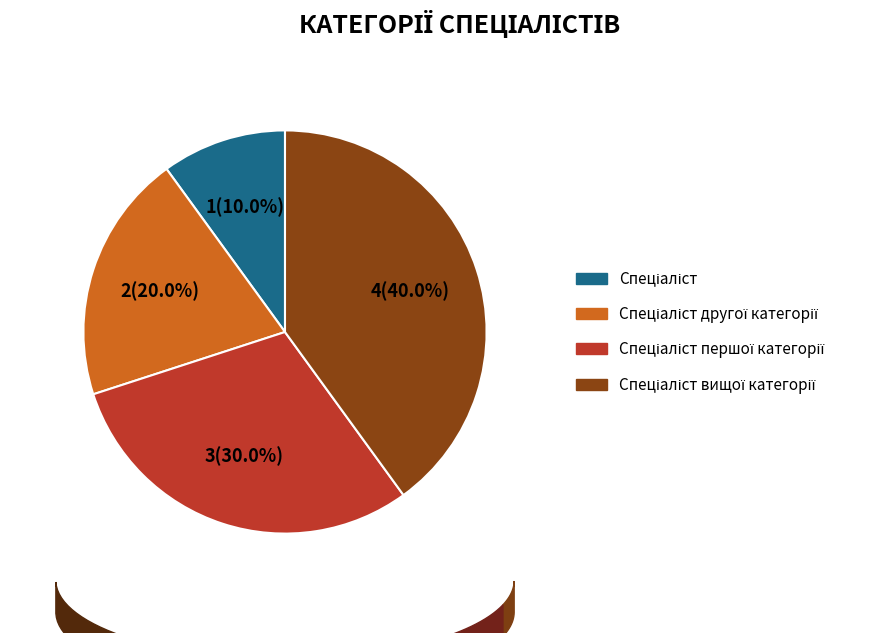

To the nearest percent, what is the average slice percentage?

25%